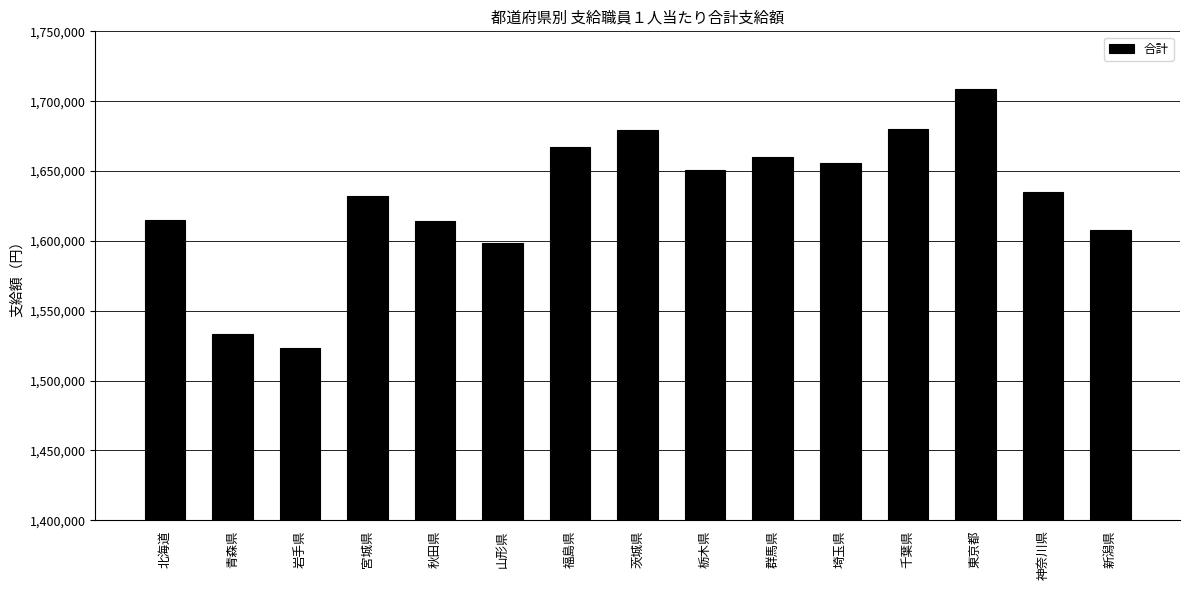

Are the bars horizontal?

No